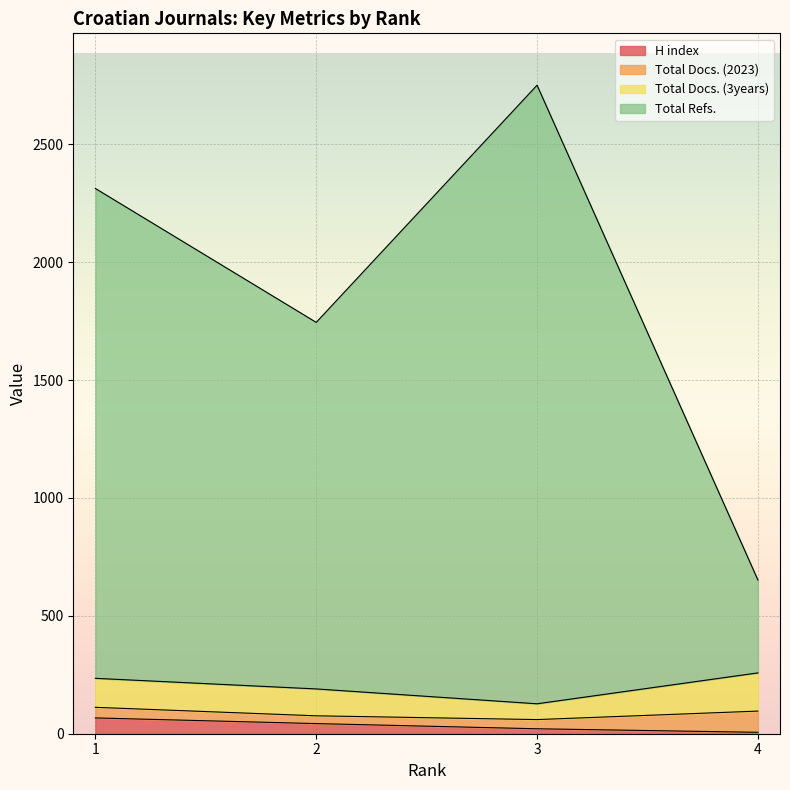

Is it true that H index equals 6 at 4?

True